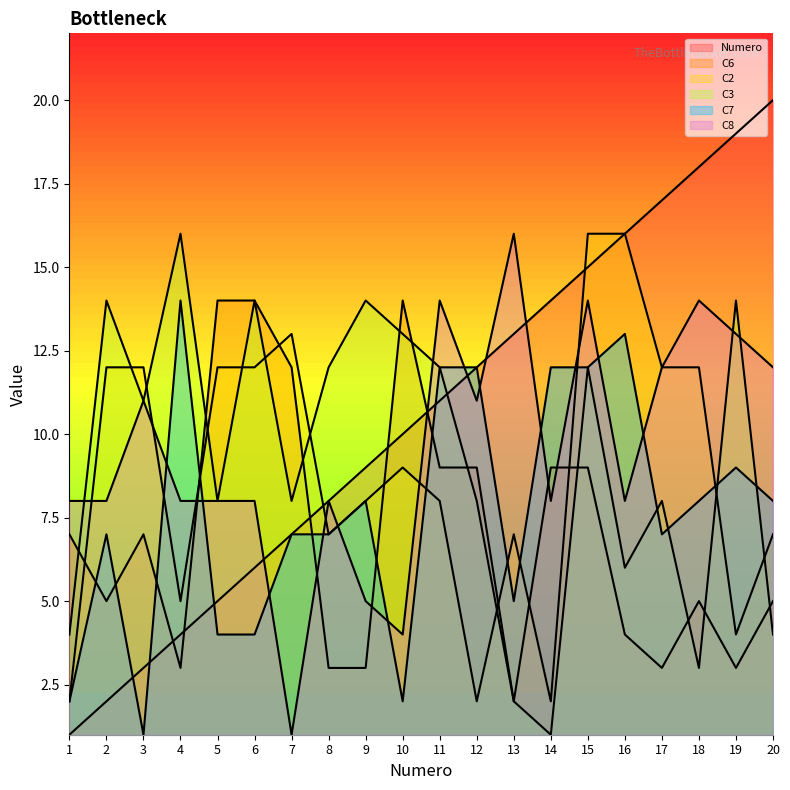

What is the value of the C2 point at the 5th from the left?

12